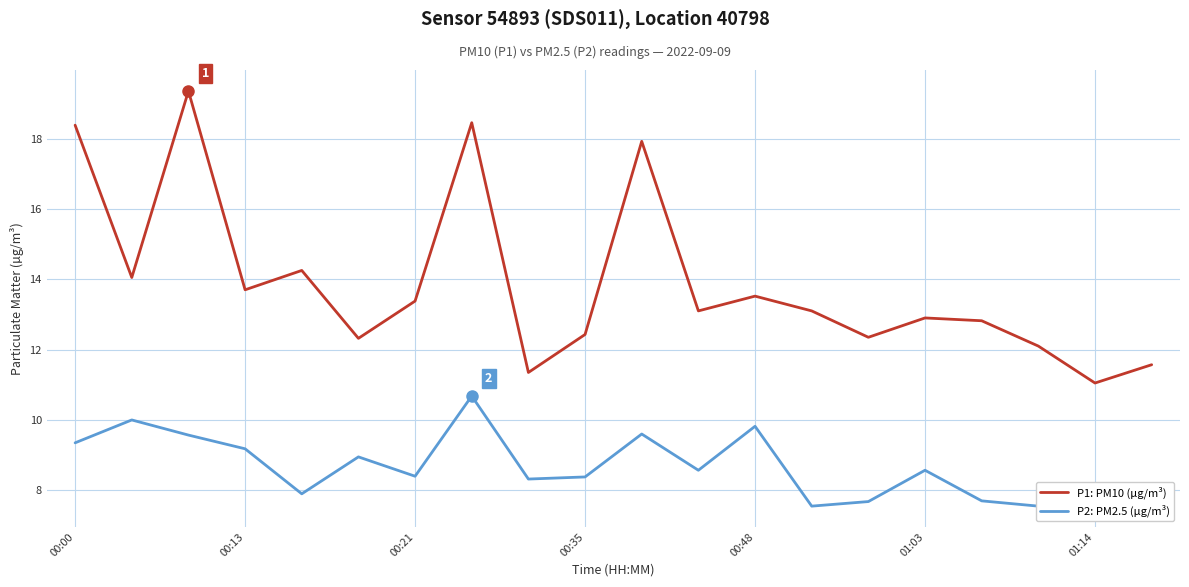

What is the difference between the highest and lowest values at 16?

5.1